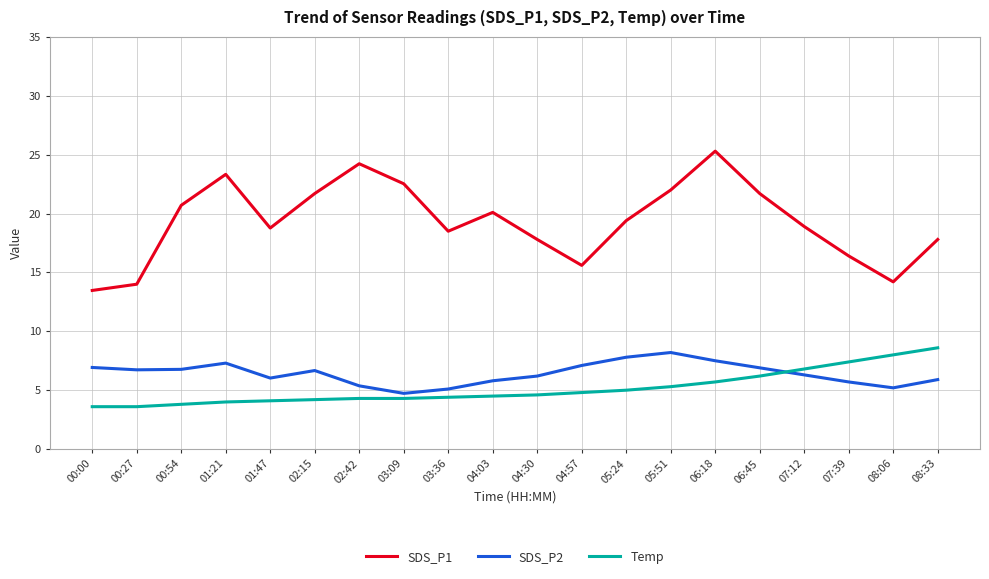

What position from the left is 00:54?

3